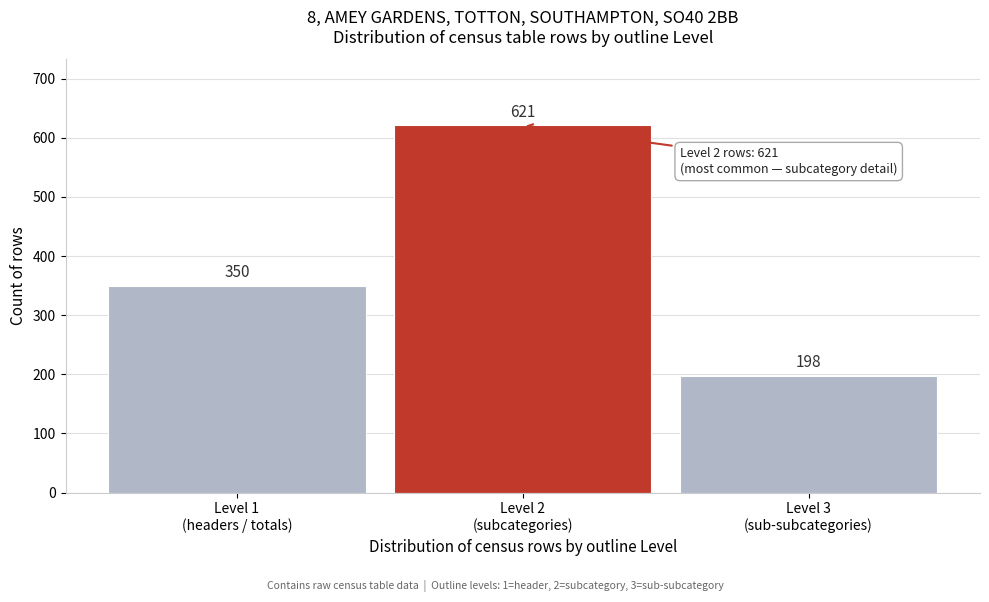

Reading right to left, list all the values displayed in this chart.

198	621	350